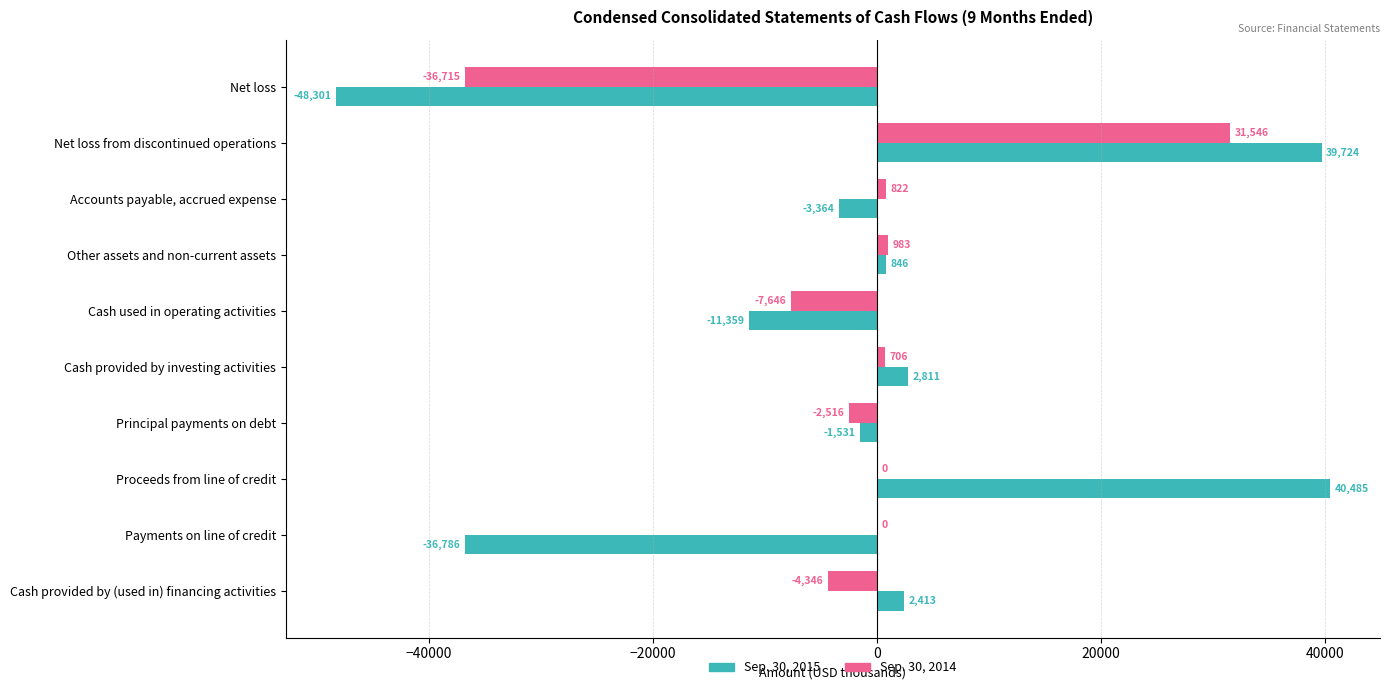

How many positive values does the Sep. 30, 2015 series have?

5